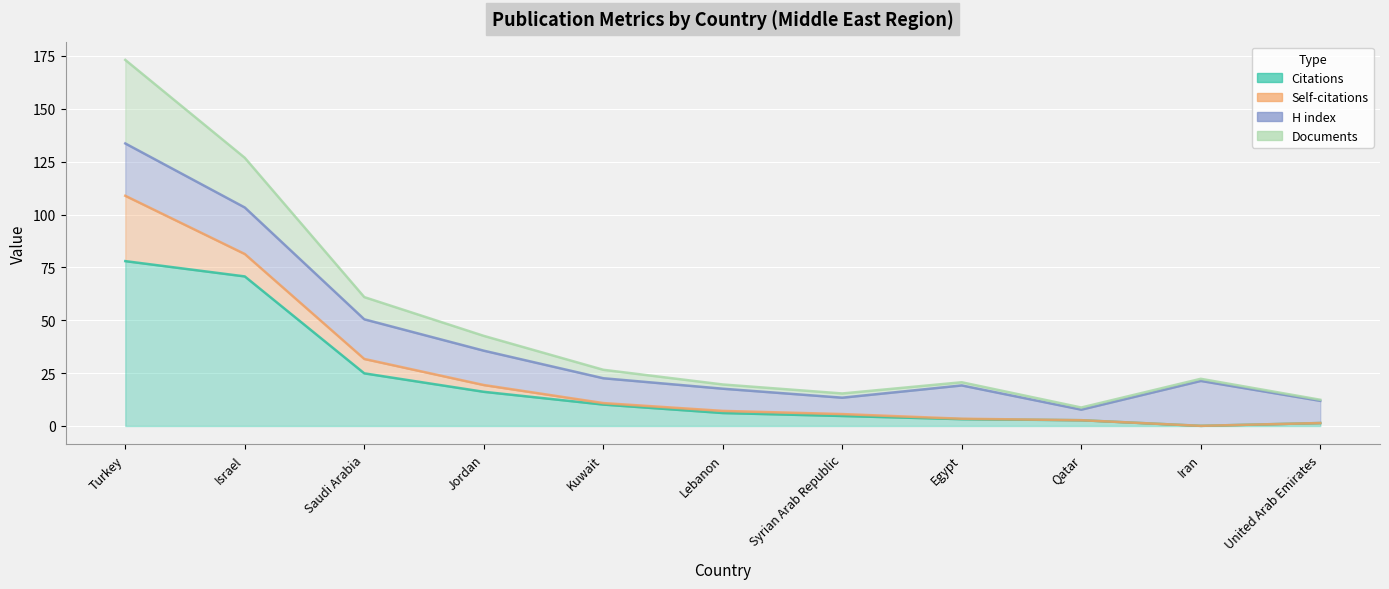

What is the difference between the Citations values at Iran and Saudi Arabia?

24.8